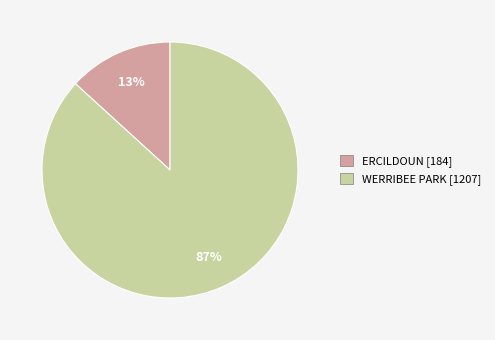

Combined, do ERCILDOUN and WERRIBEE PARK account for over 50%?

Yes